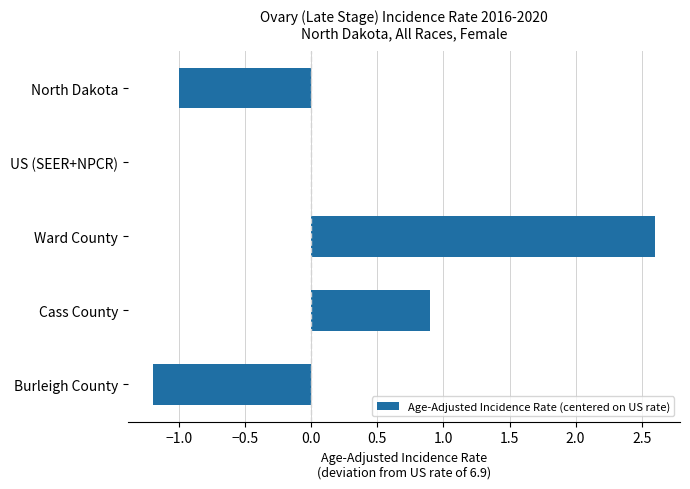

True or false: the data shows 0.4 at Cass County.

False